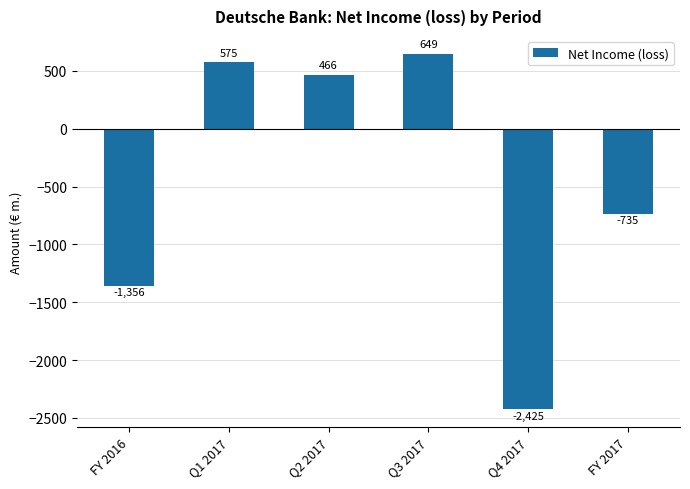

Between Q2 2017 and Q4 2017, which is larger?

Q2 2017